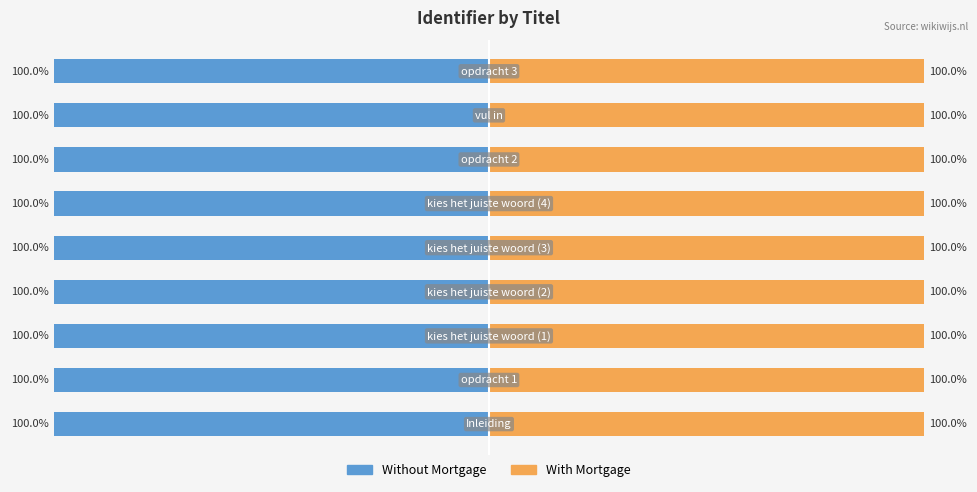

Reading left to right, transcribe all the data shown in this chart.

Without Mortgage: 0=-100.0	1=-100.0	2=-100.0	3=-100.0	4=-100.0	5=-100.0	6=-100.0	7=-100.0	8=-100.0
With Mortgage: 0=100.0	1=100.0	2=100.0	3=100.0	4=100.0	5=100.0	6=100.0	7=100.0	8=100.0